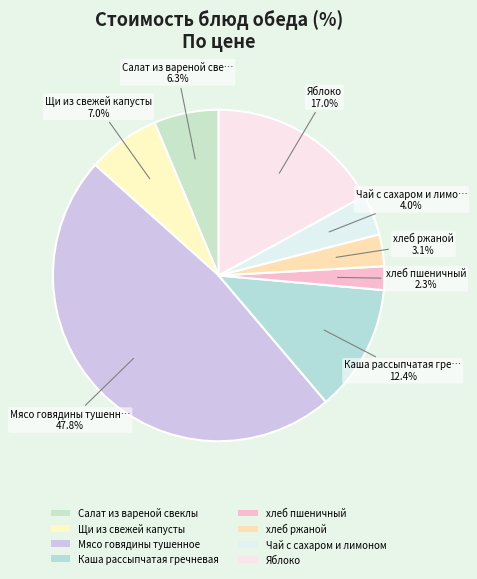

Count the number of slices in the pie.

8